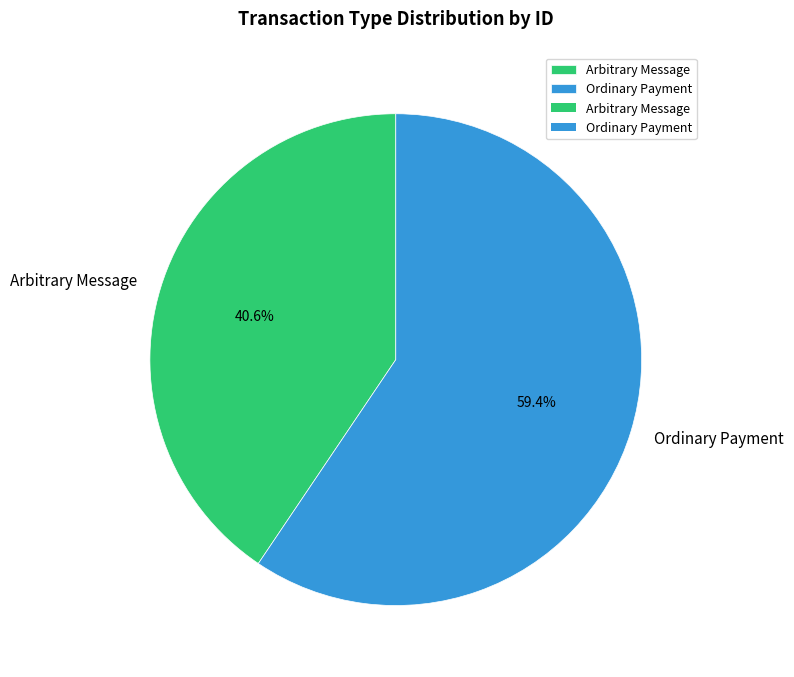

Which category accounts for the majority?

Ordinary Payment